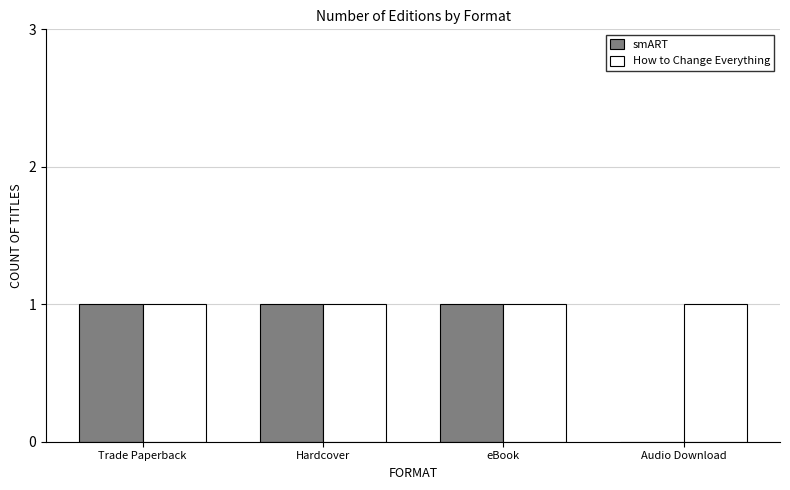

Are the bars grouped side by side (vs. stacked)?

Yes